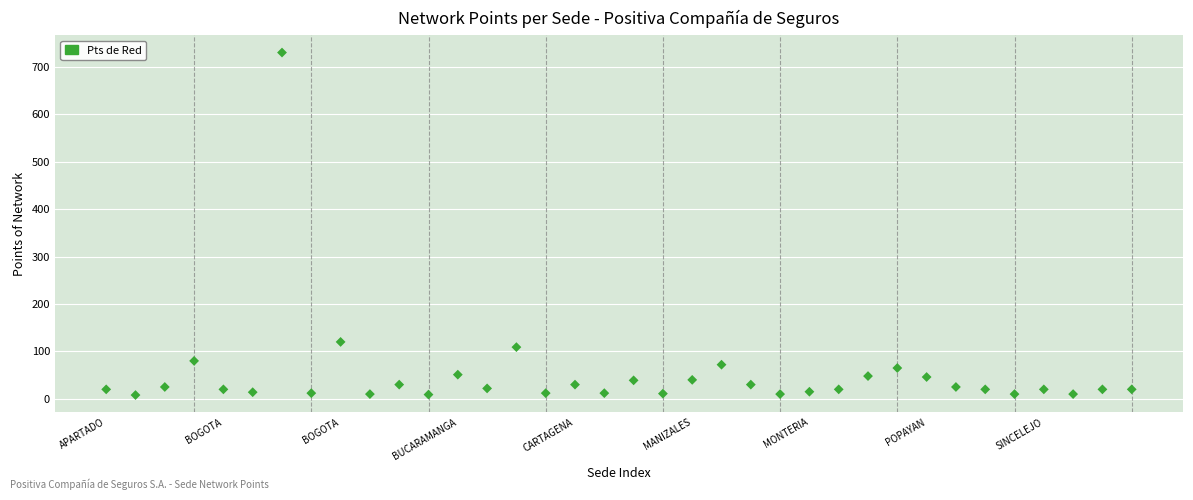

What is the range of Y values (max minus min)?

722